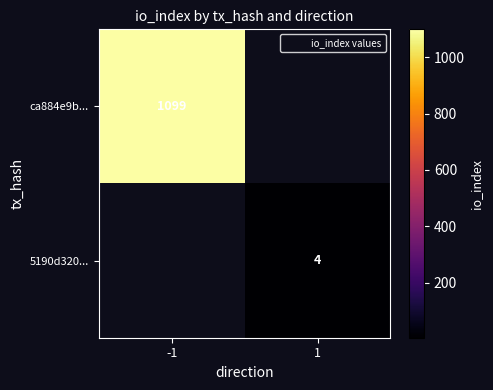

Is it true that ca884e9b... equals 1099.0 at -1?

True